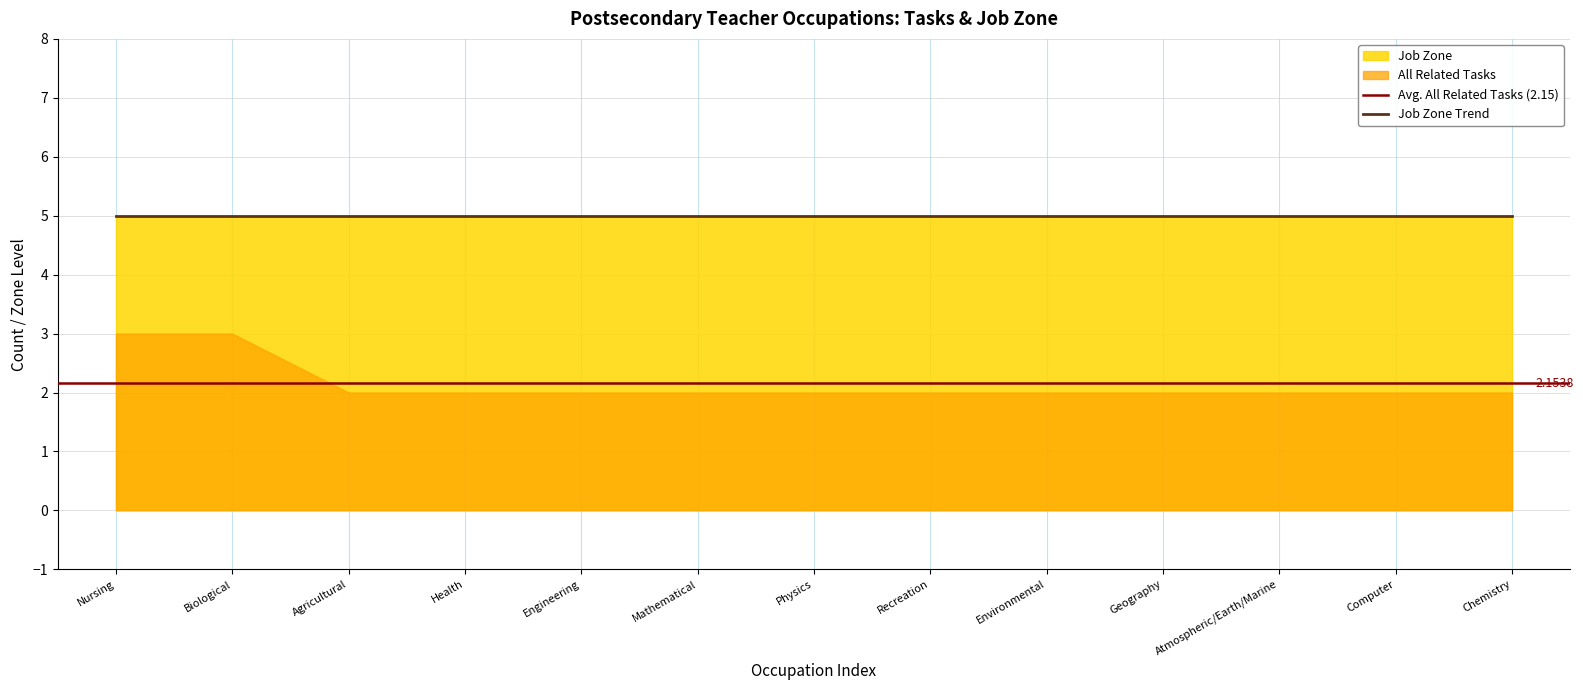

Which series changed the most between Geography Teachers and Chemistry Teachers?

All Related Tasks